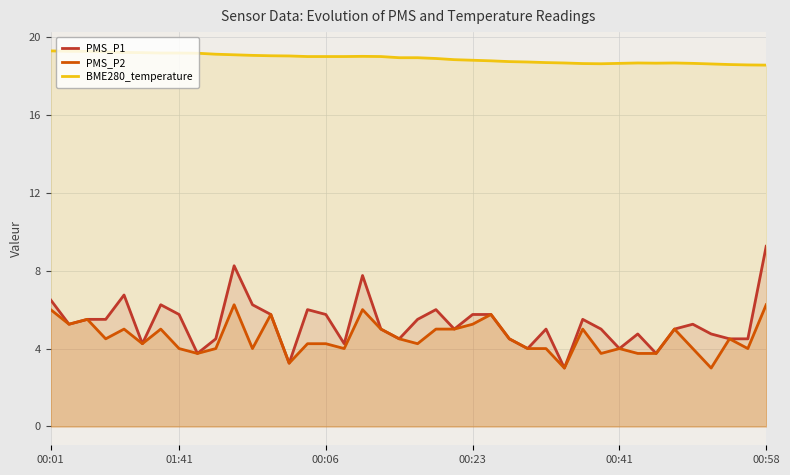

How many interior local peaks does the BME280_temperature series have?

3